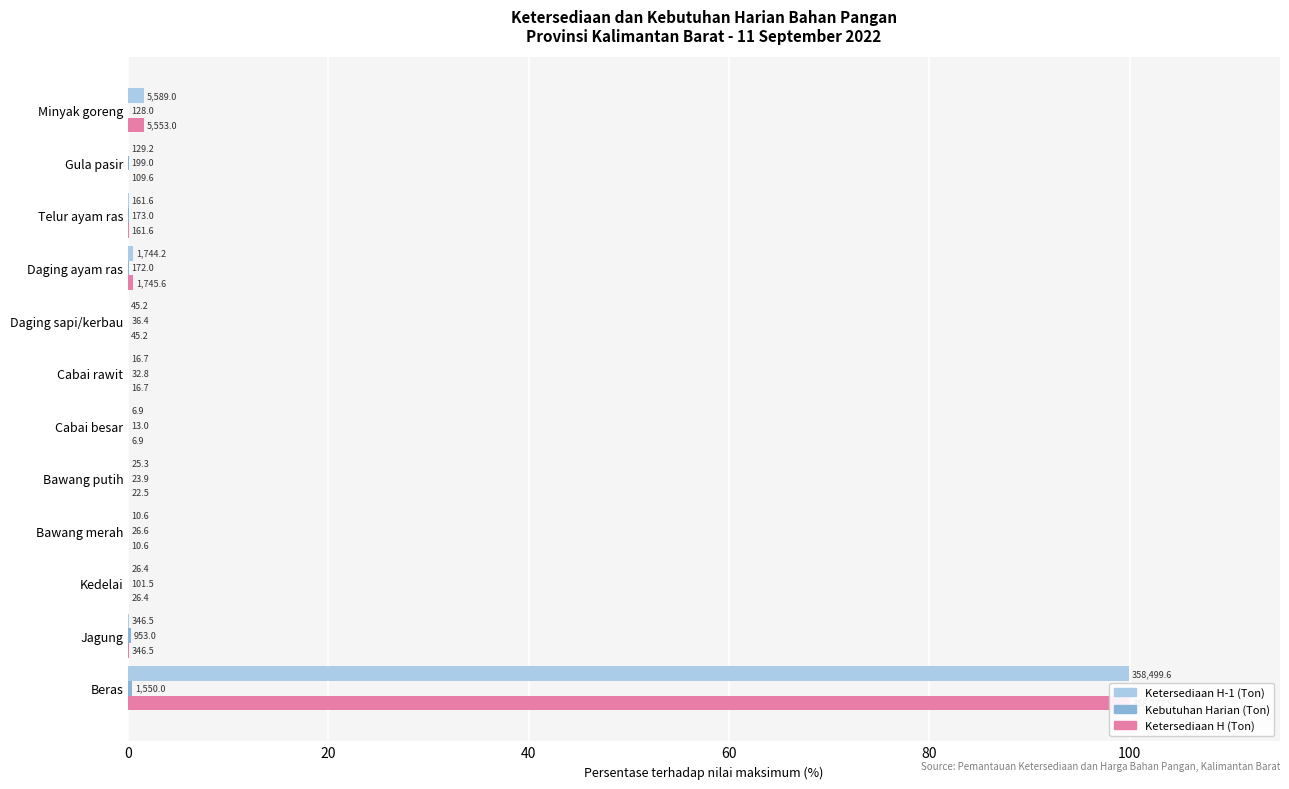

How many bars are there in total?

36